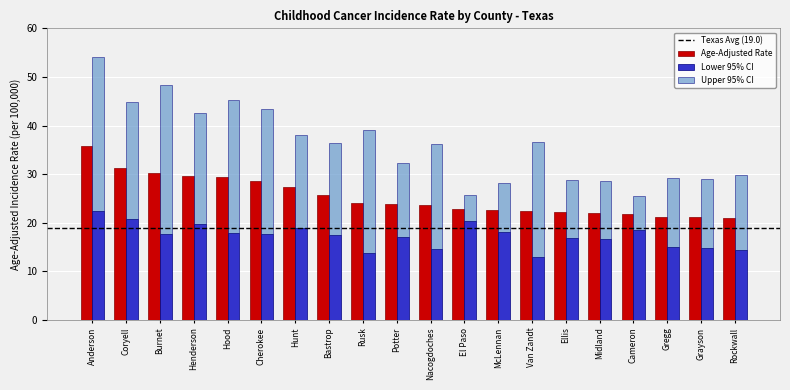

What is the maximum value for Lower 95% CI?

22.4